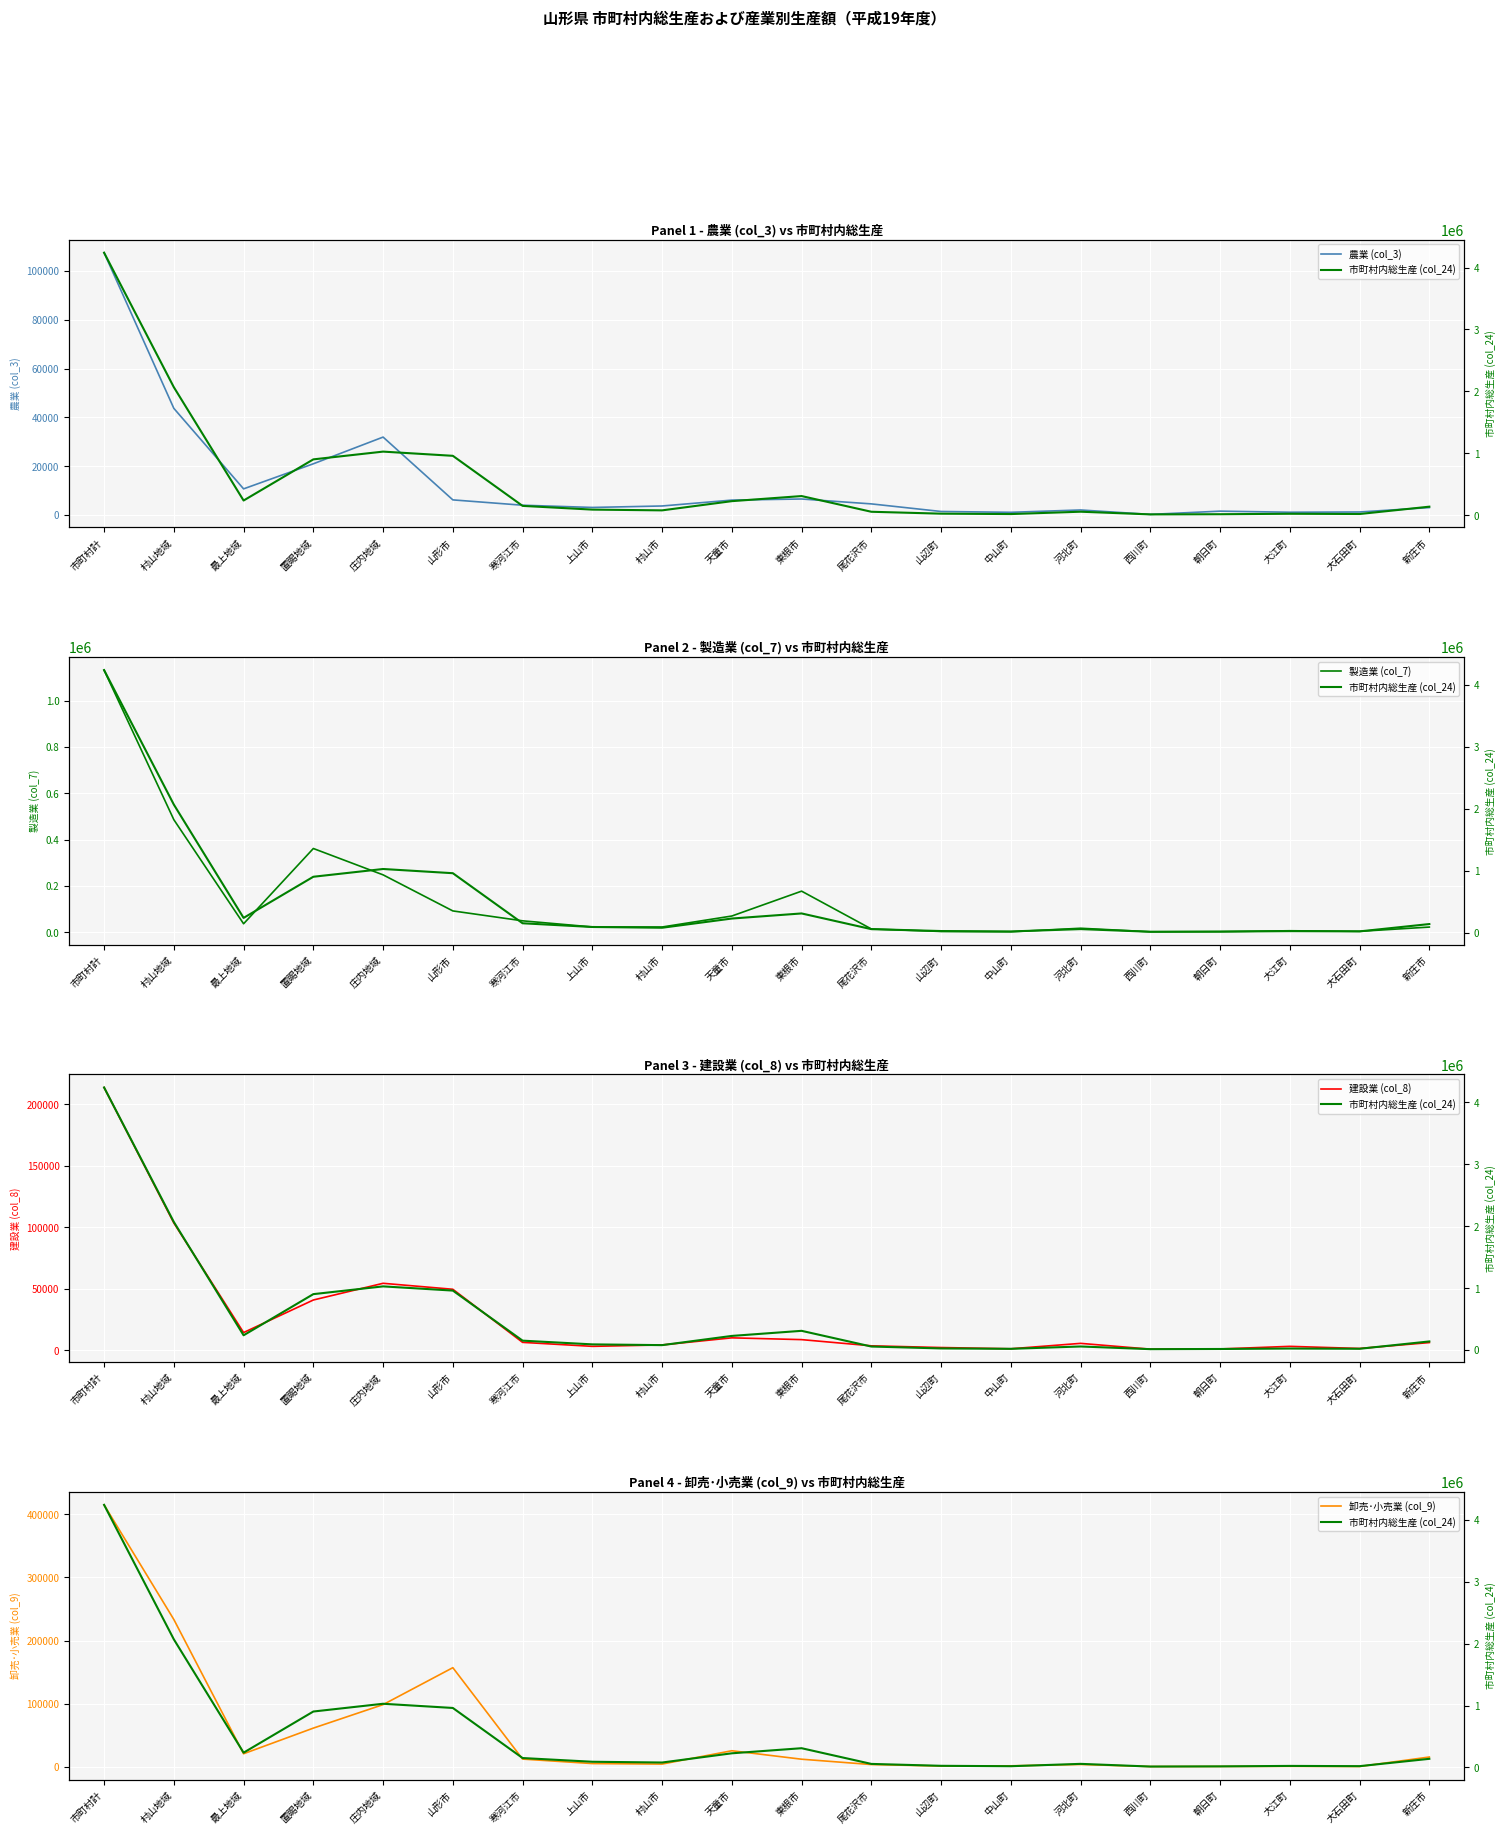

What is the difference between the highest and lowest values at 中山町?

19306